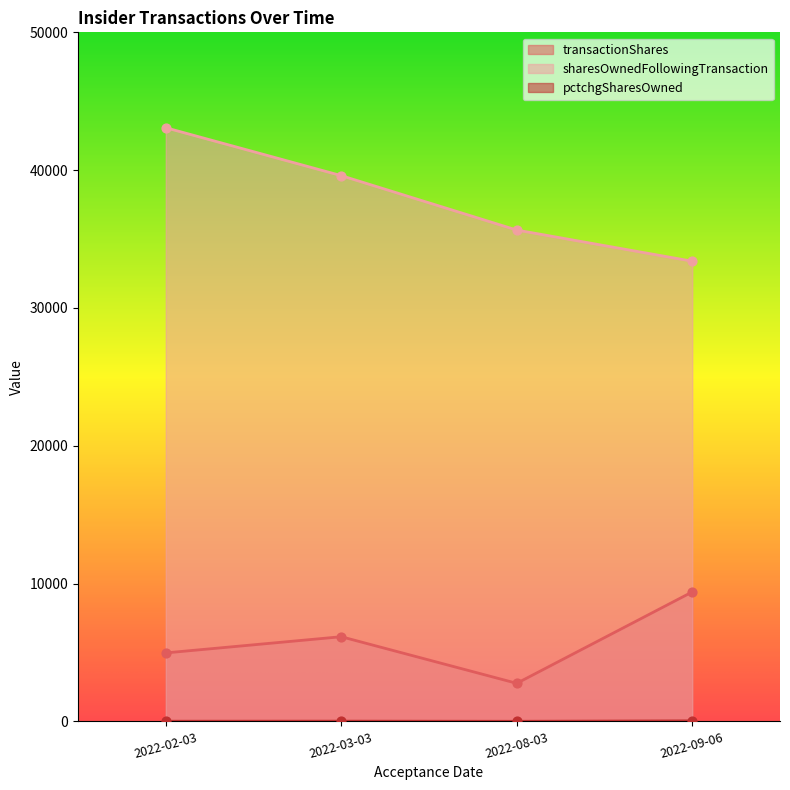

Is the value of transactionShares at 2022-03-03 greater than the value of sharesOwnedFollowingTransaction at 2022-08-03?

No